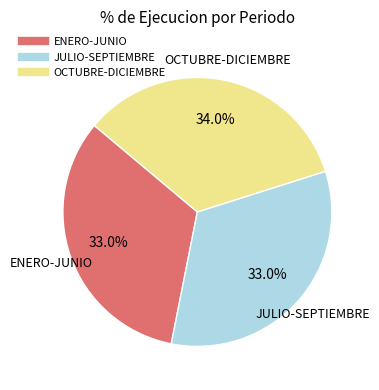

Which category has the biggest portion of the pie?

OCTUBRE-DICIEMBRE